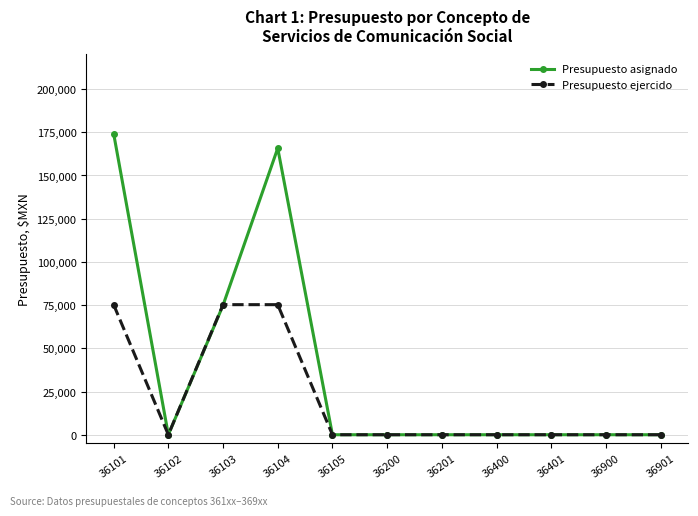

What is the maximum value shown in the chart?

174281.0